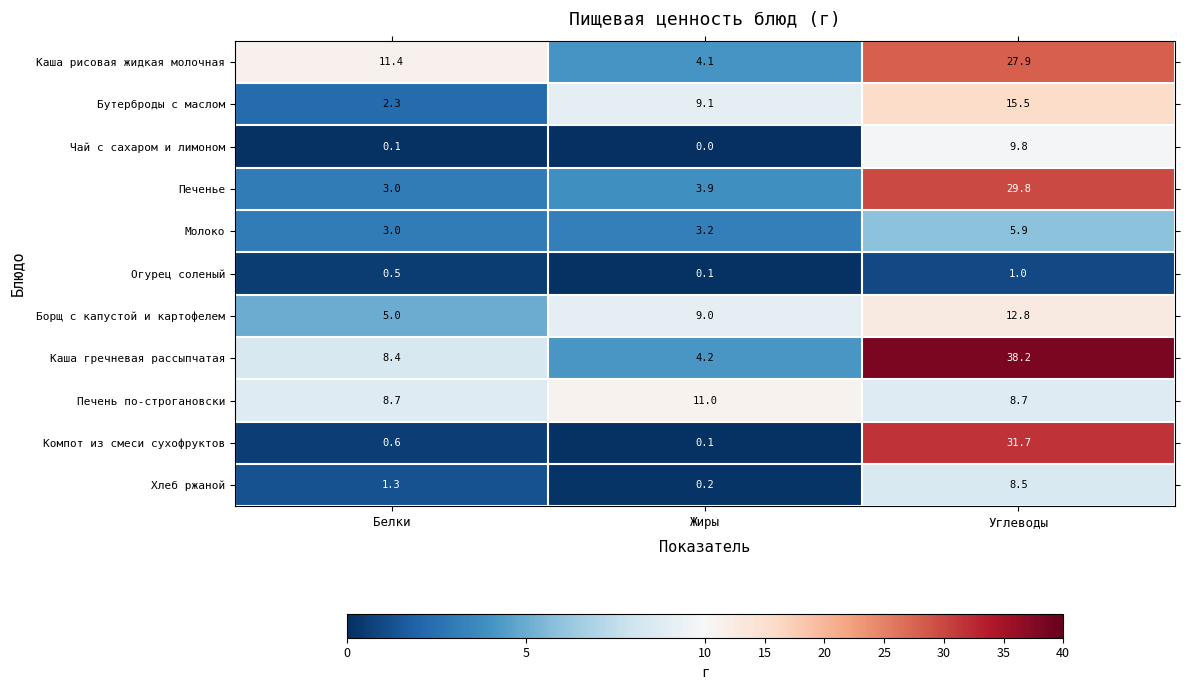

At how many categories does at least one series exceed 2?

3